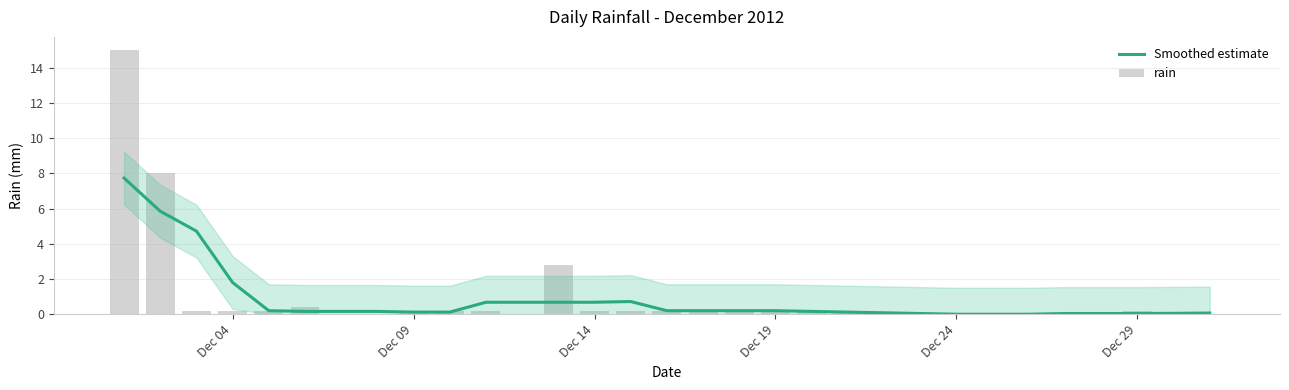

Which series has the widest spread of values?

rain